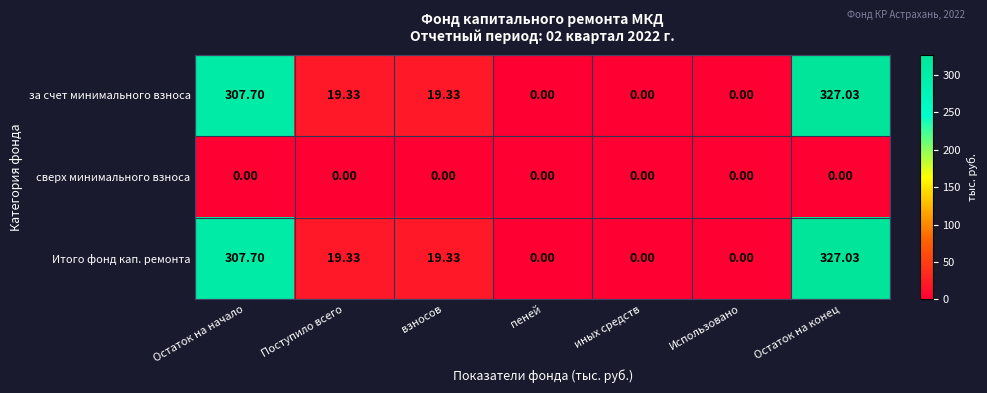

Is the value of Итого фонд кап. ремонта at Поступило всего greater than the value of сверх минимального взноса at иных средств?

Yes